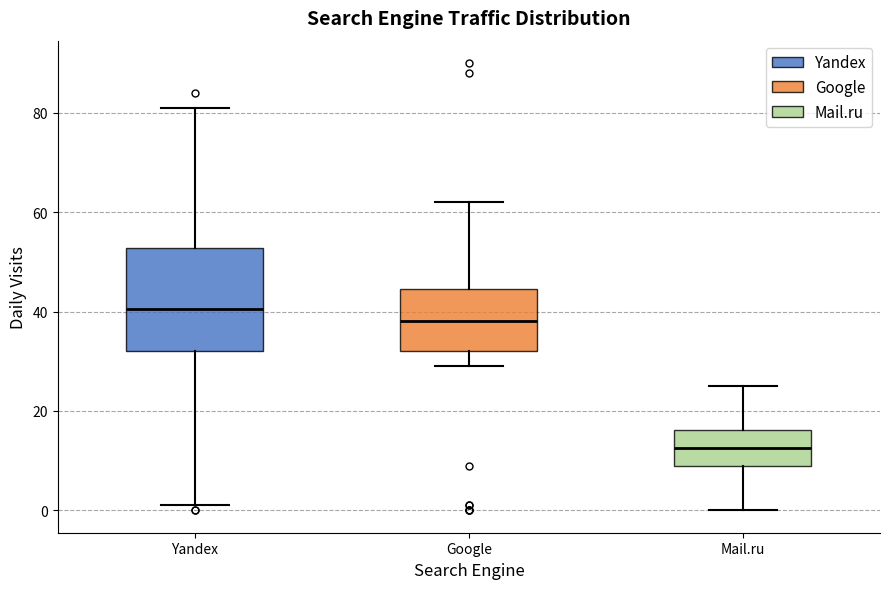

Which box has the lowest median line?

Mail.ru